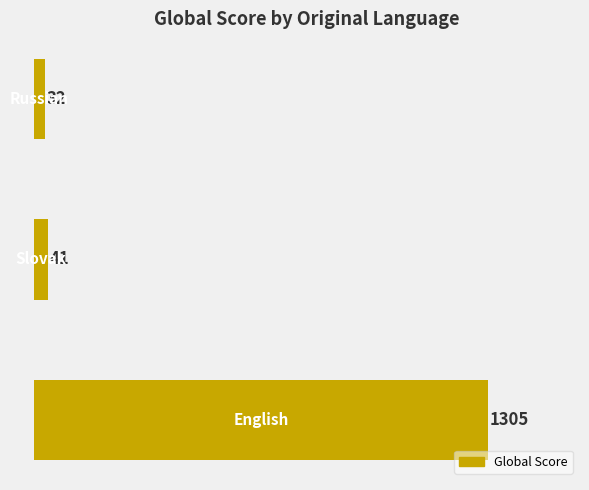

How many bars are there in total?

3